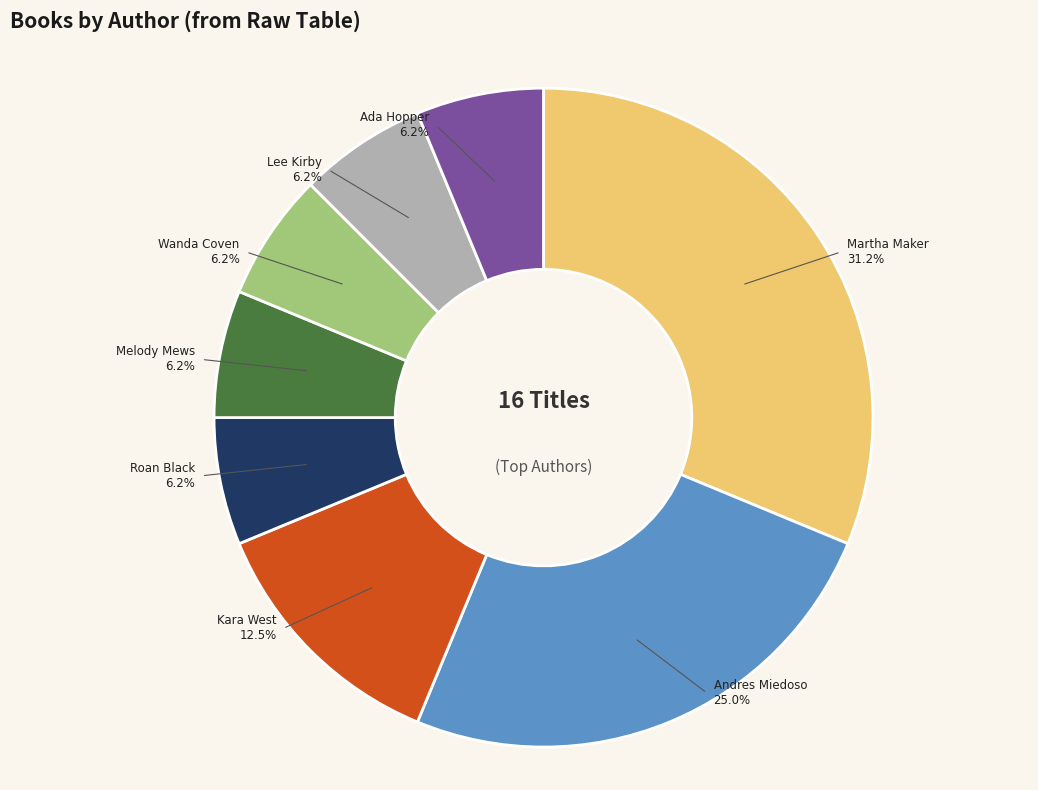

Which category has the biggest portion of the pie?

Martha Maker